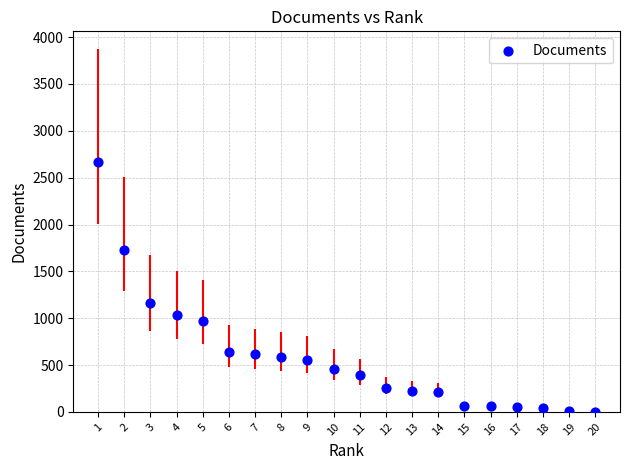

What Y value in the scatter plot is closest to 1336?

1158